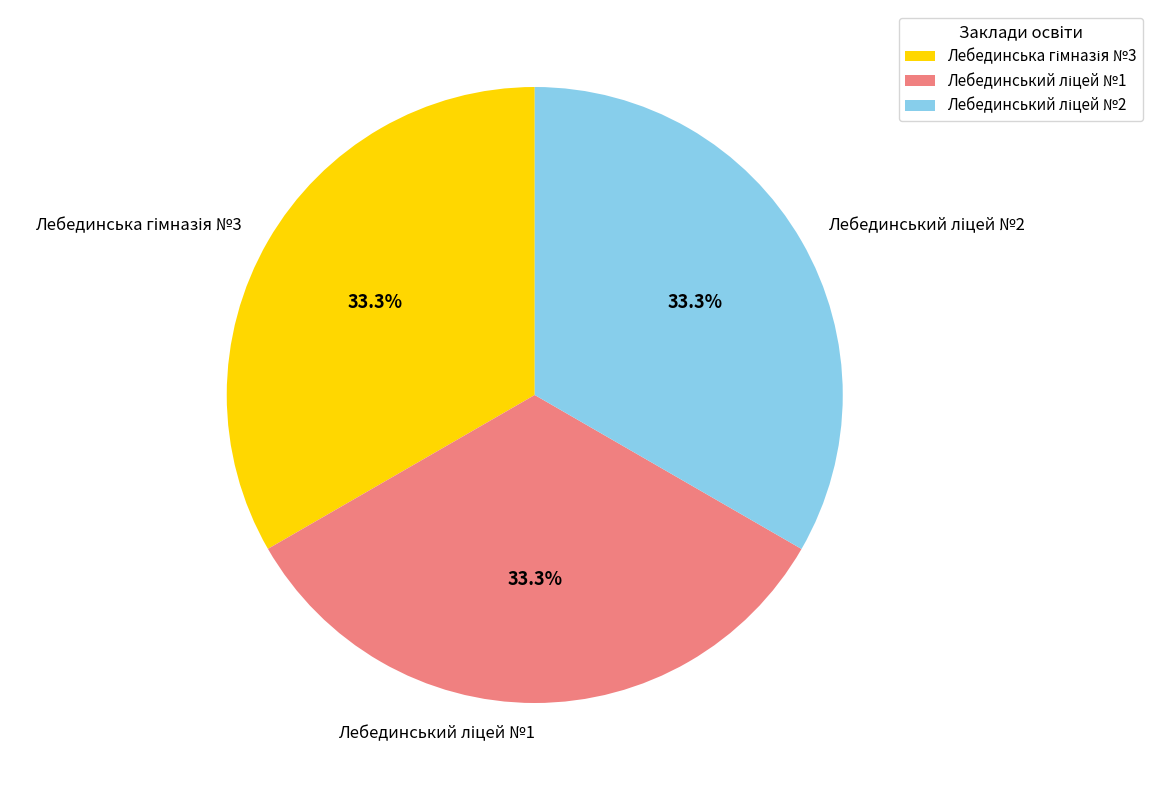

Is there a majority slice in this chart?

No